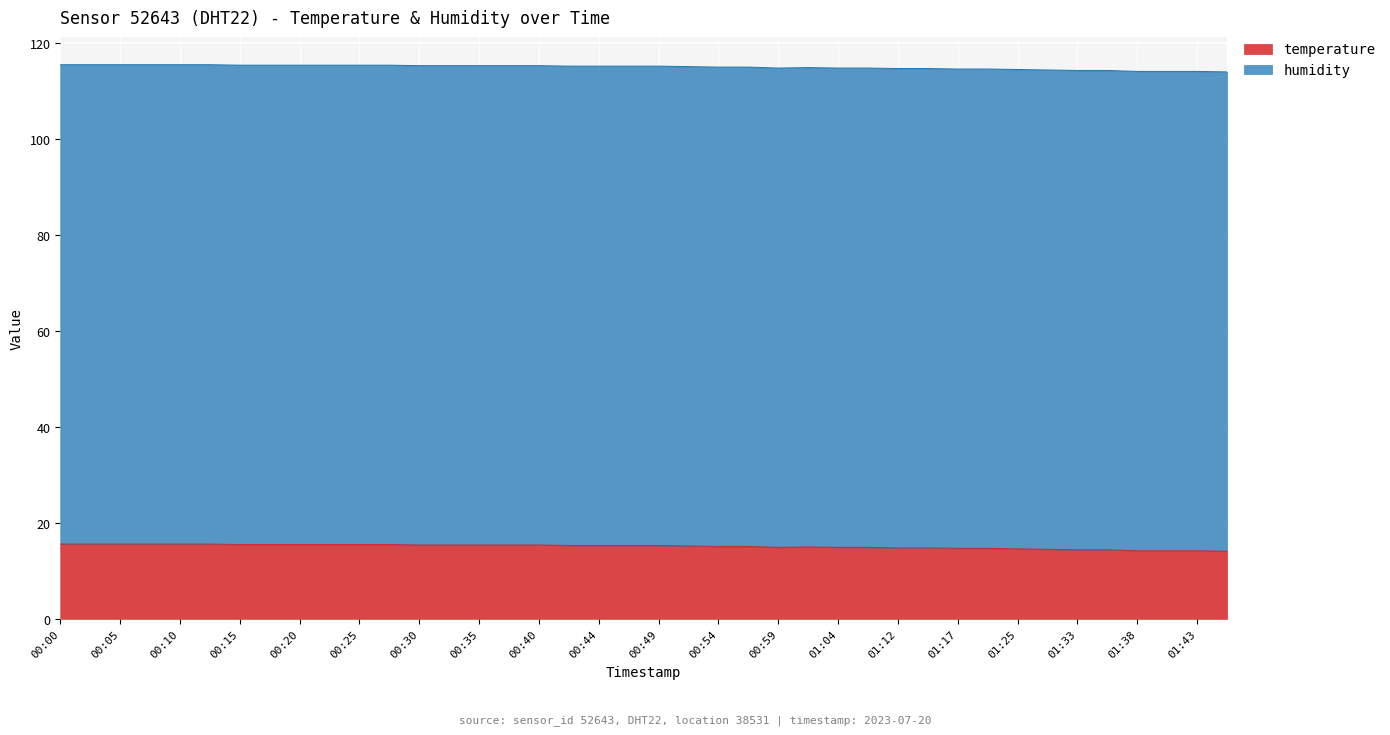

Which has a higher value, 00:40 or 01:04?

00:40